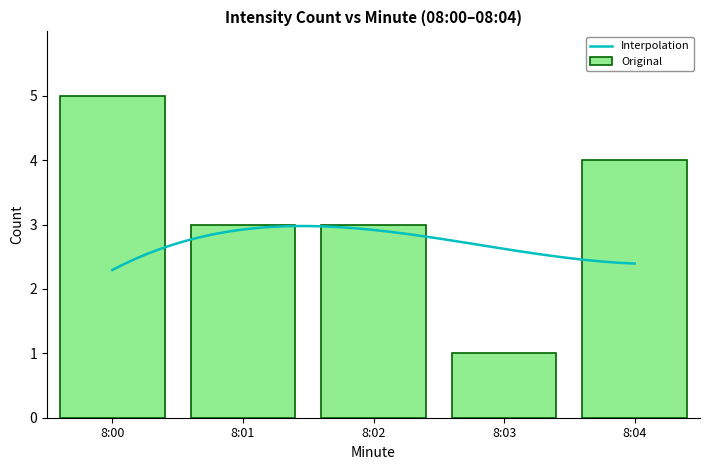

Rank the categories by value from highest to lowest.

8:00, 8:04, 8:01, 8:02, 8:03